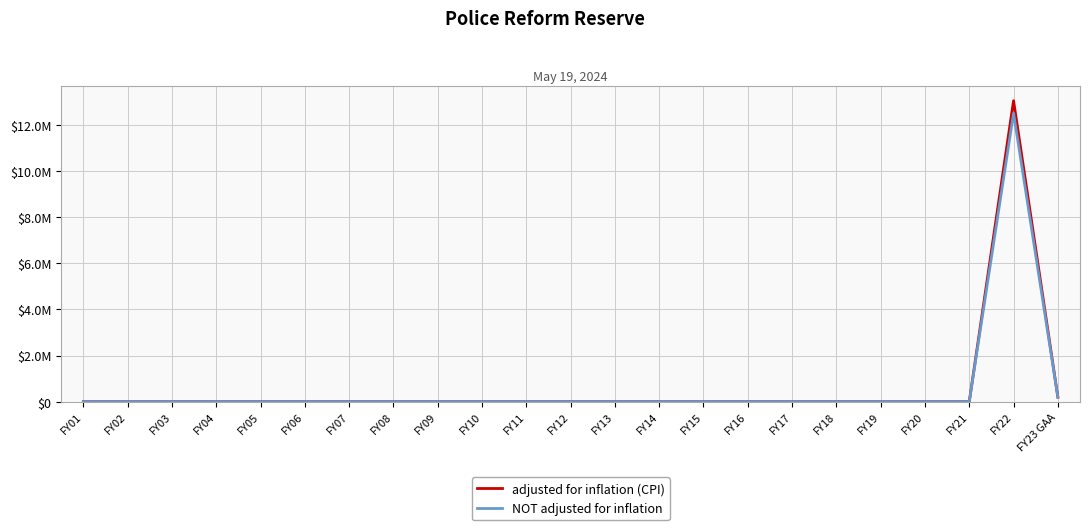

Is it true that NOT adjusted for inflation equals 0 at FY03?

True